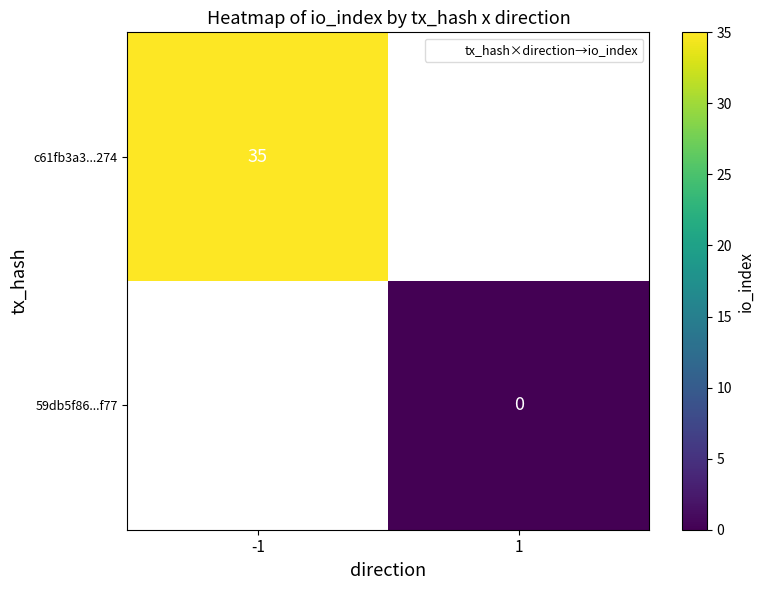

Is the value of 59db5f86...f77 at 1 greater than the value of c61fb3a3...274 at 1?

No